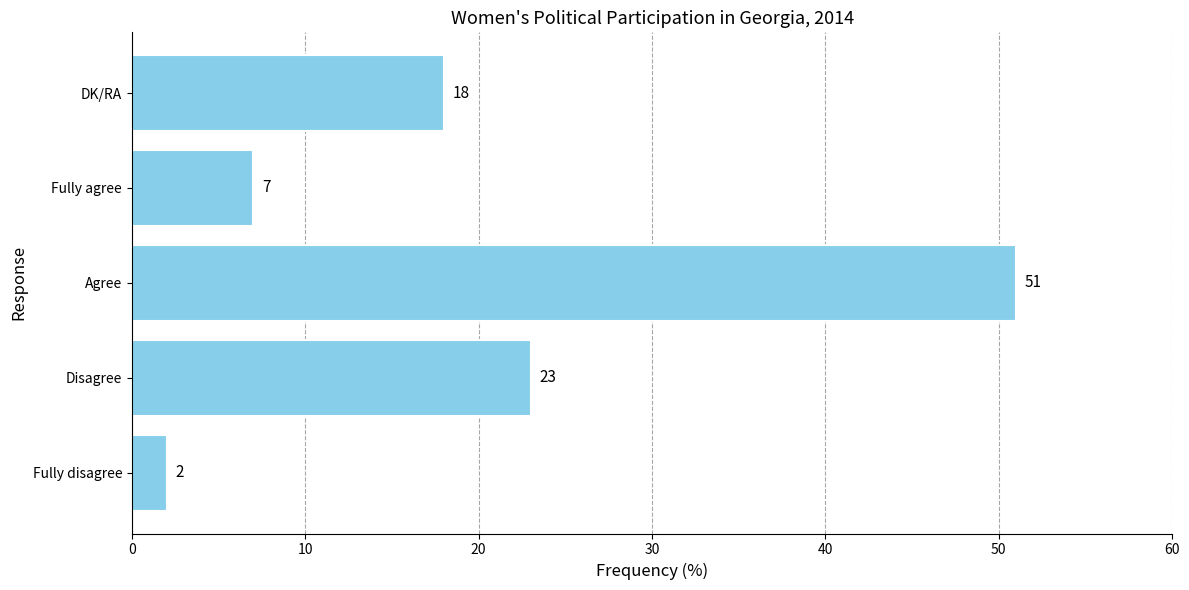

Reading top to bottom, transcribe all the data shown in this chart.

18	7	51	23	2